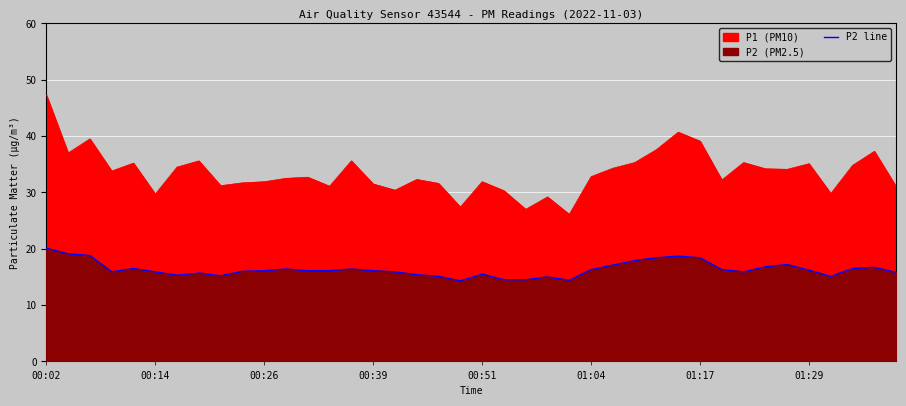

How many data points are less than 16?

17